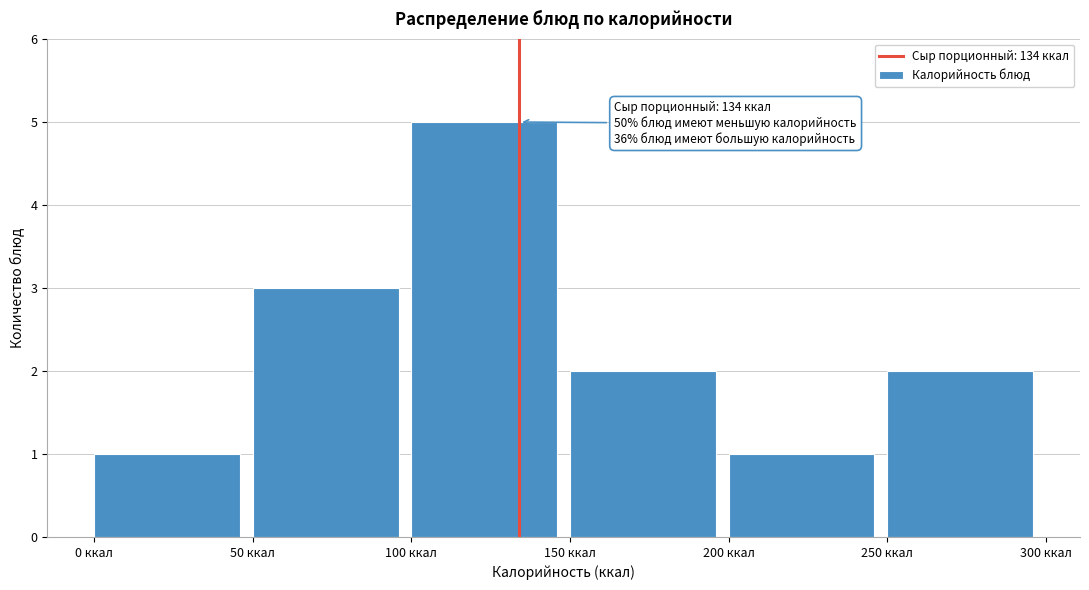

Over which range of the x-axis is the bar tallest?

100 to 150